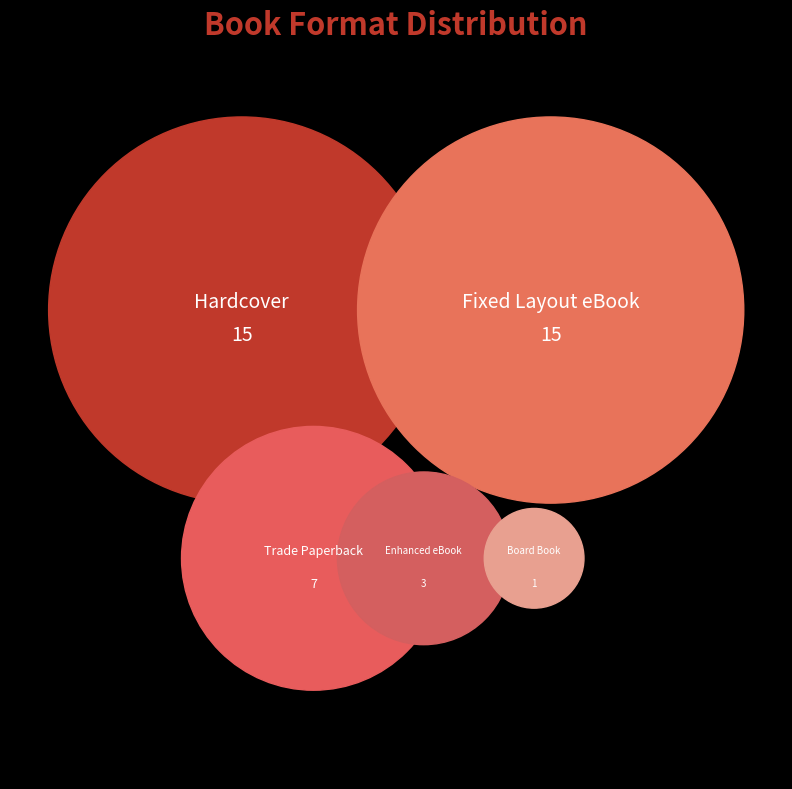

Is Hardcover the majority of the pie?

No